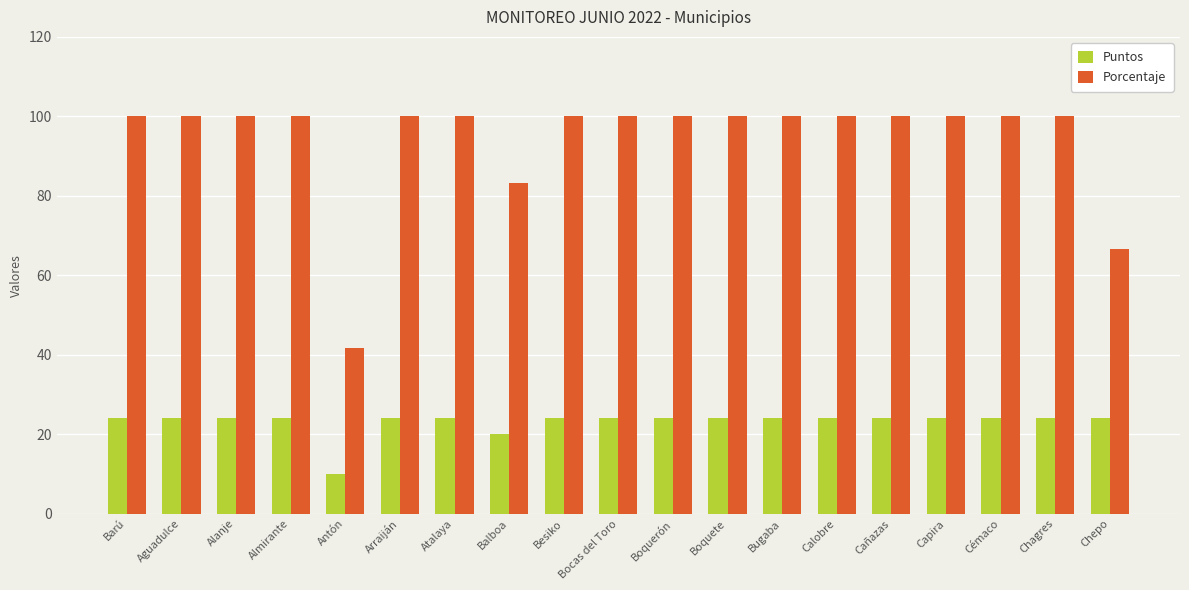

Is the value of Puntos at Balboa greater than the value of Porcentaje at Balboa?

No